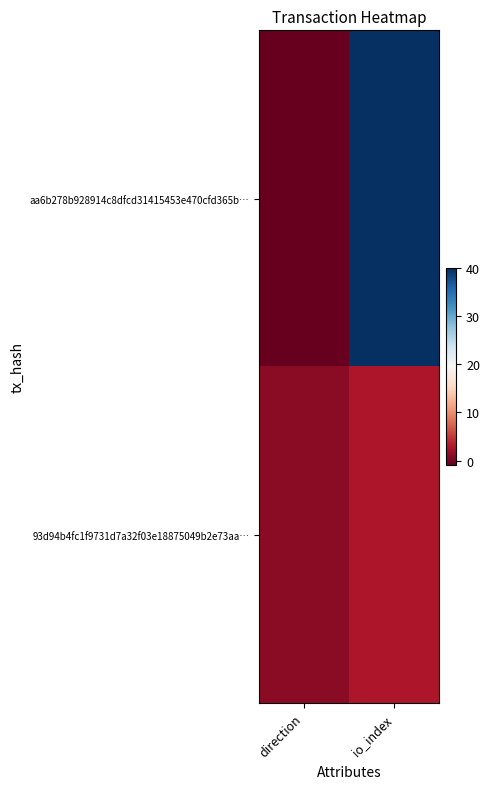

Reading right to left, what are all the values shown in this chart?

aa6b278b928914c8dfcd31415453e470cfd365b…: io_index=40	direction=-1
93d94b4fc1f9731d7a32f03e18875049b2e73aa…: io_index=3	direction=1